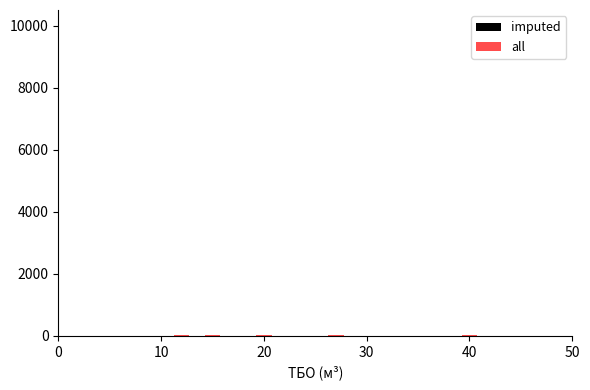

What is the value of the all bar at the 4th from the left?

15